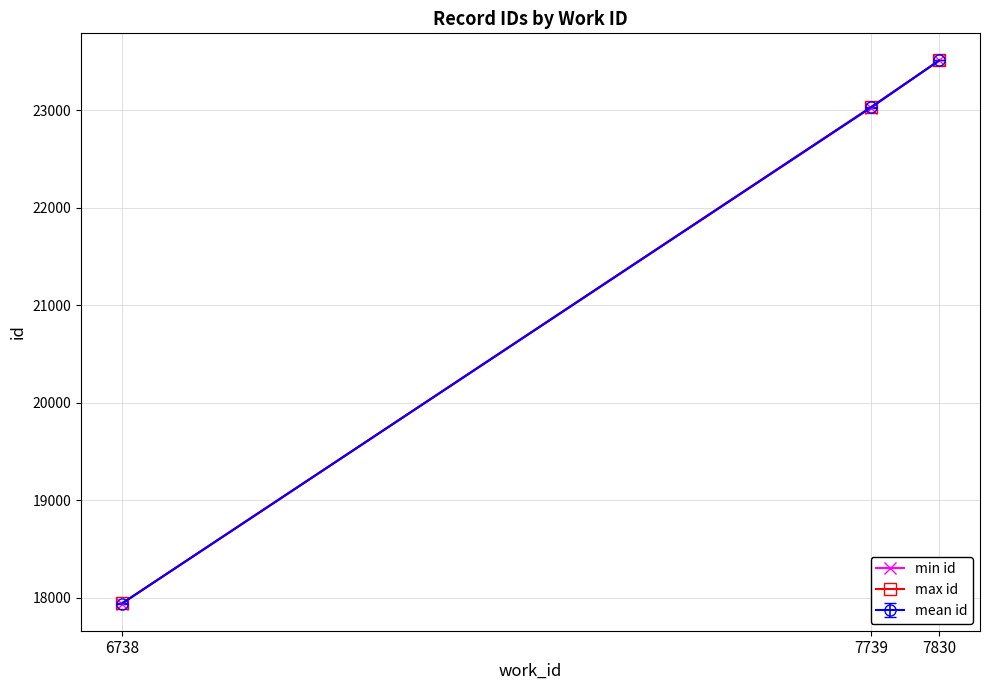

The max id series shows 14187.1 at 7739. True or false?

False